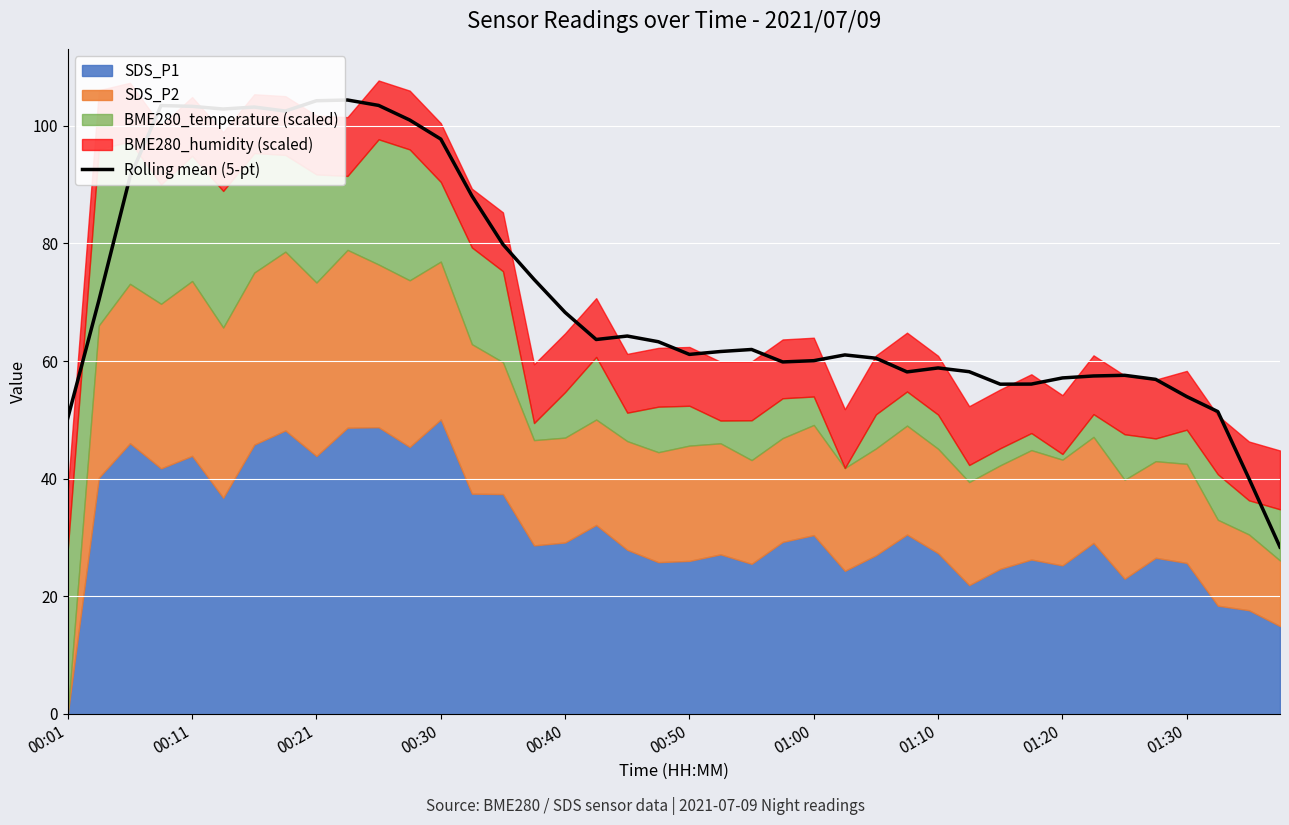

Between 10 and 30, which is larger?

10